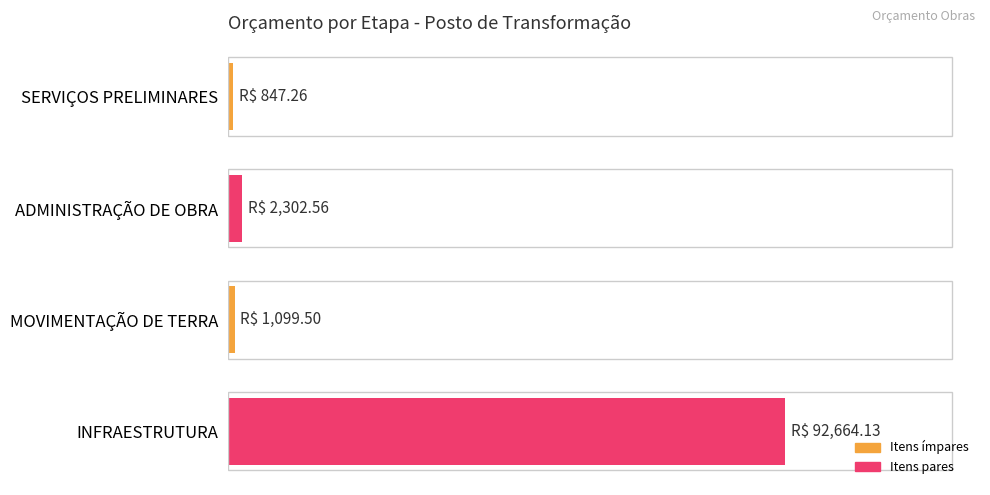

What is the maximum value shown in the chart?

92664.1